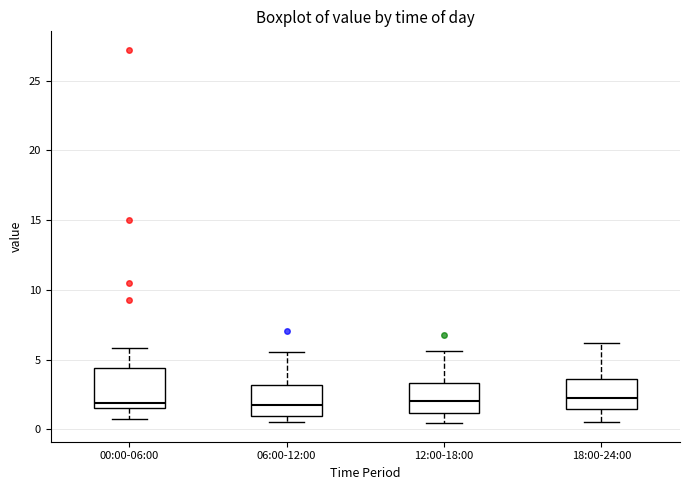

Reading left to right, read every box against the y-axis: the position of its median line, the range the box covers, and the ends of its whiskers. The values are not printed on the chart, so give them approximately, as read against the axis.

00:00-06:00: median 2.0, box 1.5 to 4.5, whiskers 1.0 to 6.0
06:00-12:00: median 1.5, box 1.0 to 3.0, whiskers 0.5 to 5.5
12:00-18:00: median 2.0, box 1.0 to 3.5, whiskers 0.5 to 5.5
18:00-24:00: median 2.5, box 1.5 to 3.5, whiskers 0.5 to 6.0